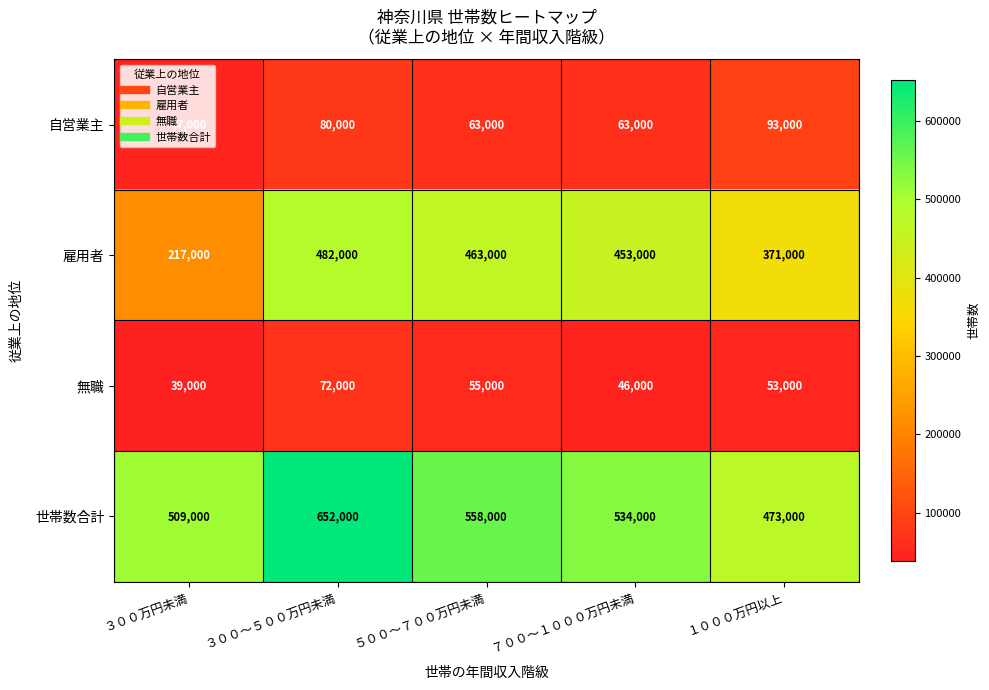

The 無職 series shows 46000 at ７００～１０００万円未満. True or false?

True